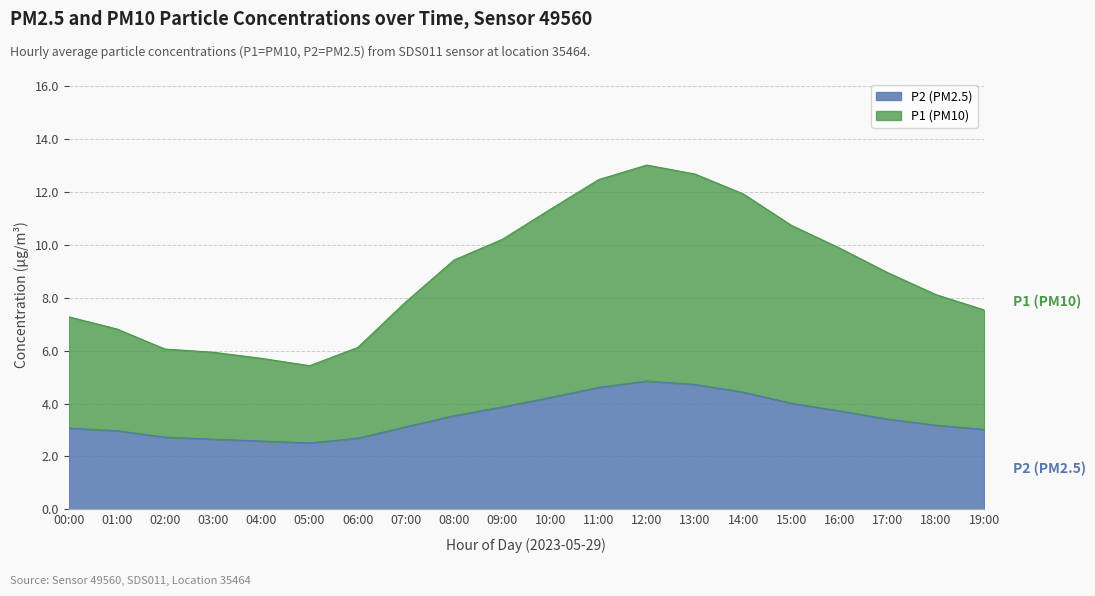

How many lines are shown in the chart?

2